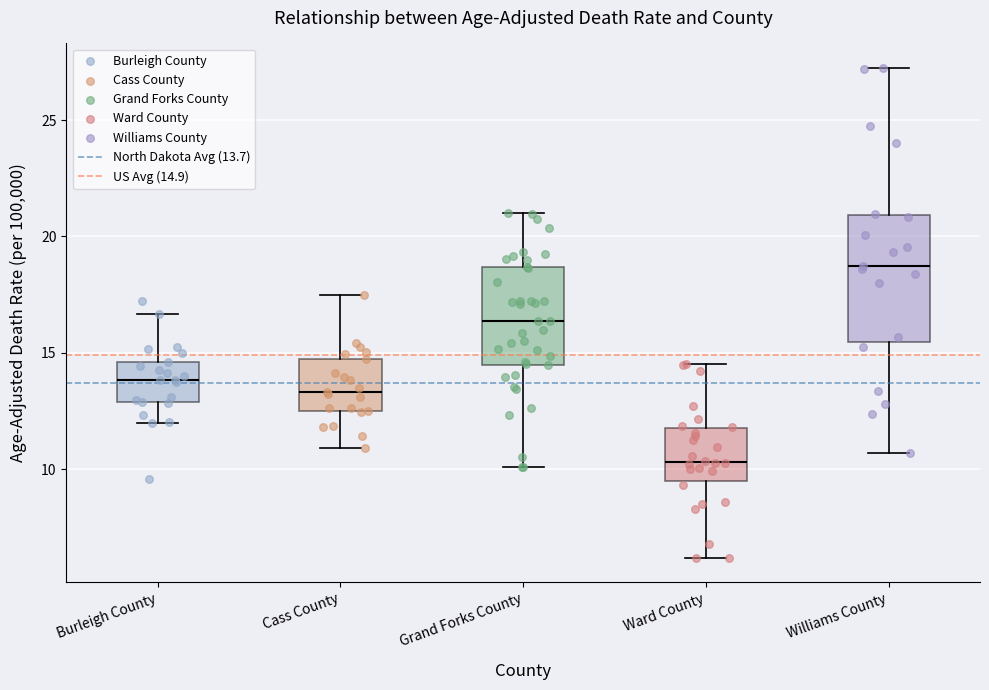

Which box's median line is the highest?

Williams County